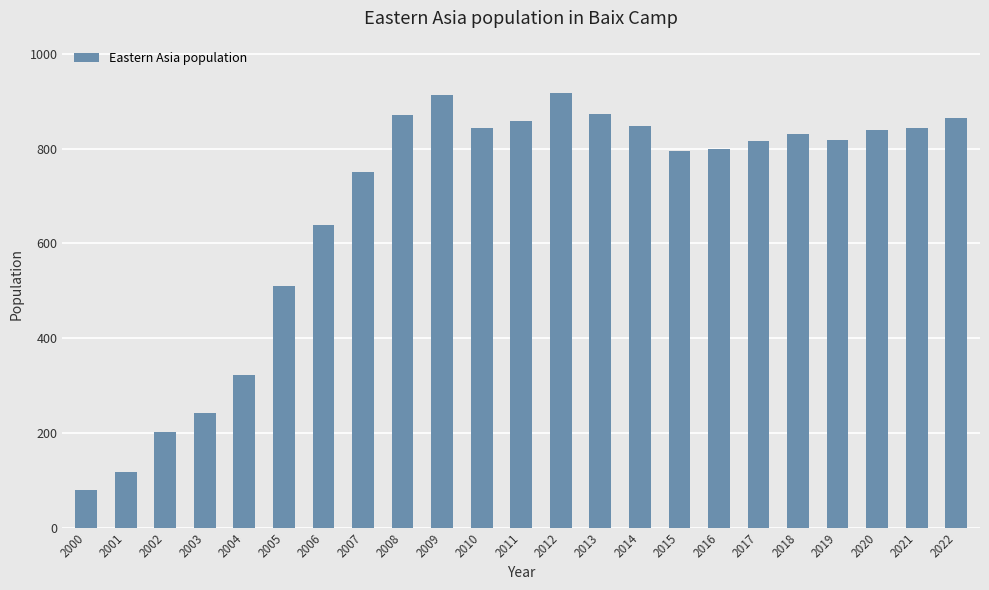

What is the difference between the values at 2021 and 2000?

763